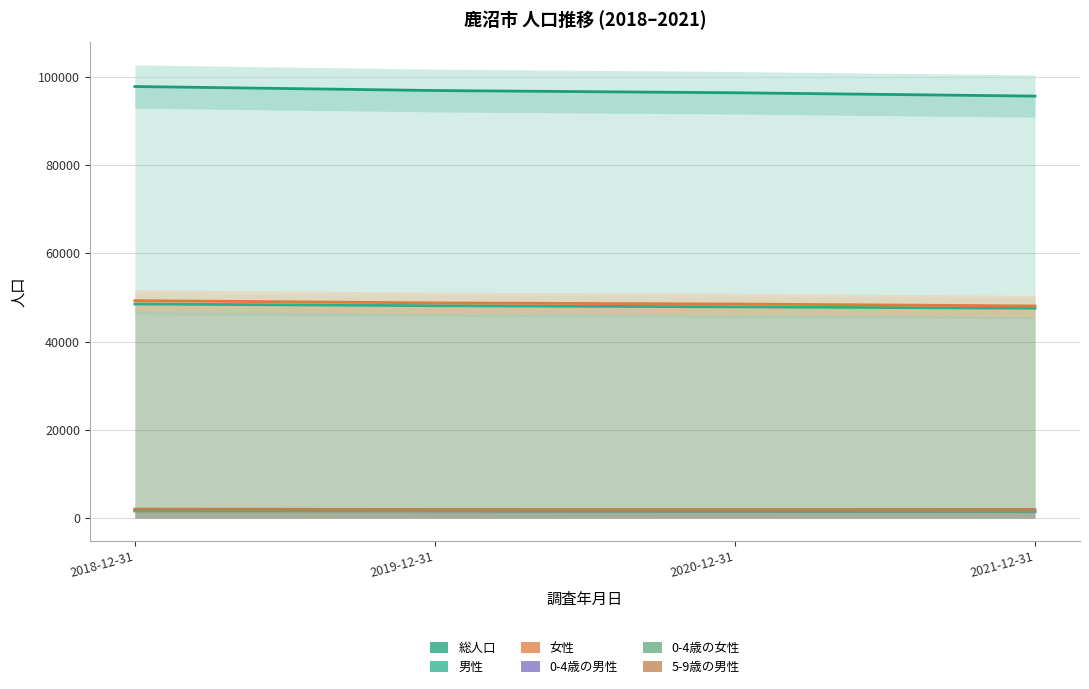

True or false: 5-9歳の男性 and 女性 cross at least once.

False